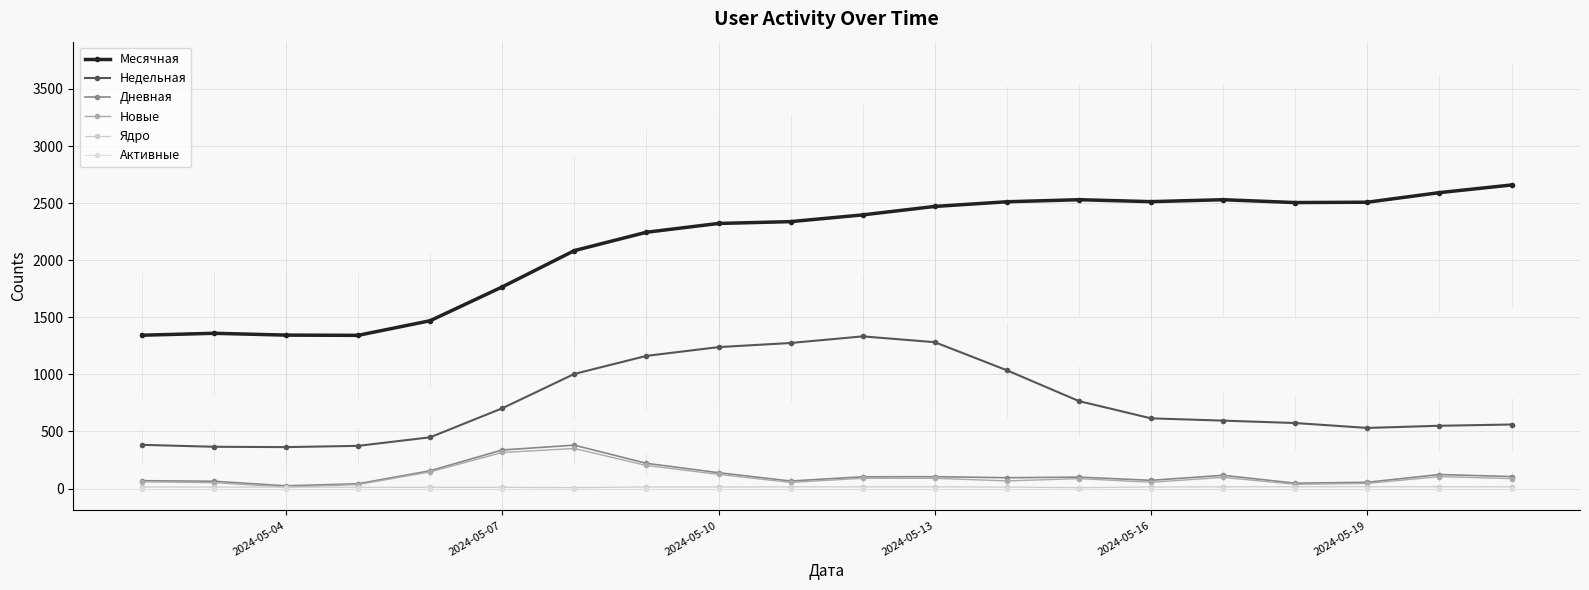

What is the highest value of the Ядро series?

16